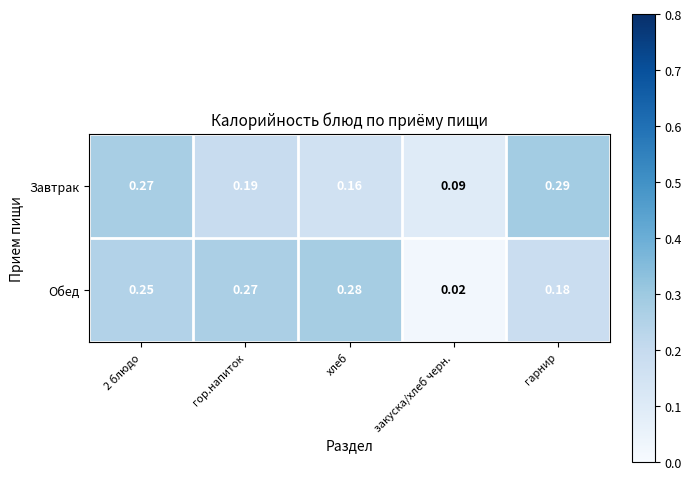

Is the value of Обед at гарнир greater than the value of Завтрак at хлеб?

Yes